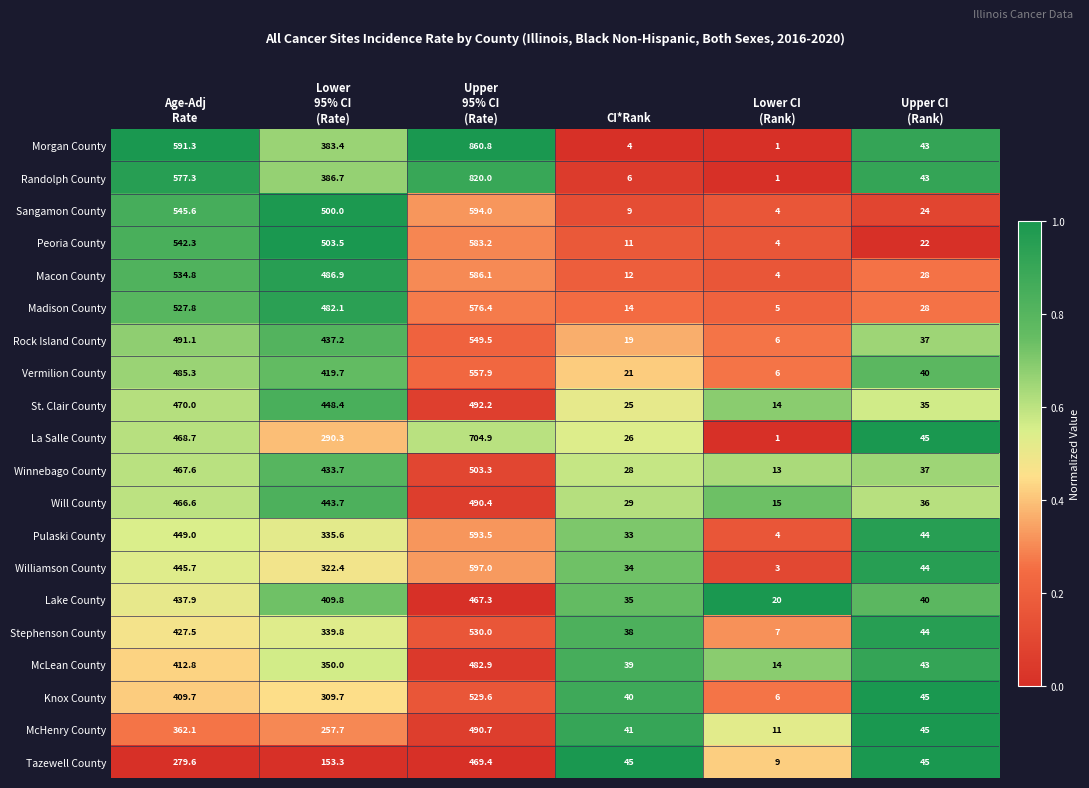

What is the difference between the maximum and second lowest values in the Macon County series?

574.1